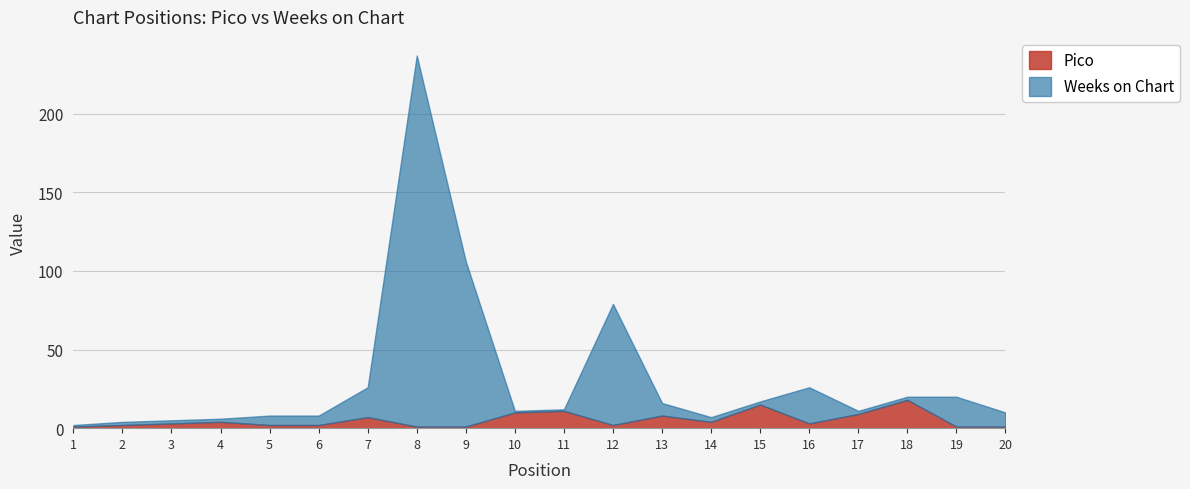

What is the average value of the Weeks on Chart series?

26